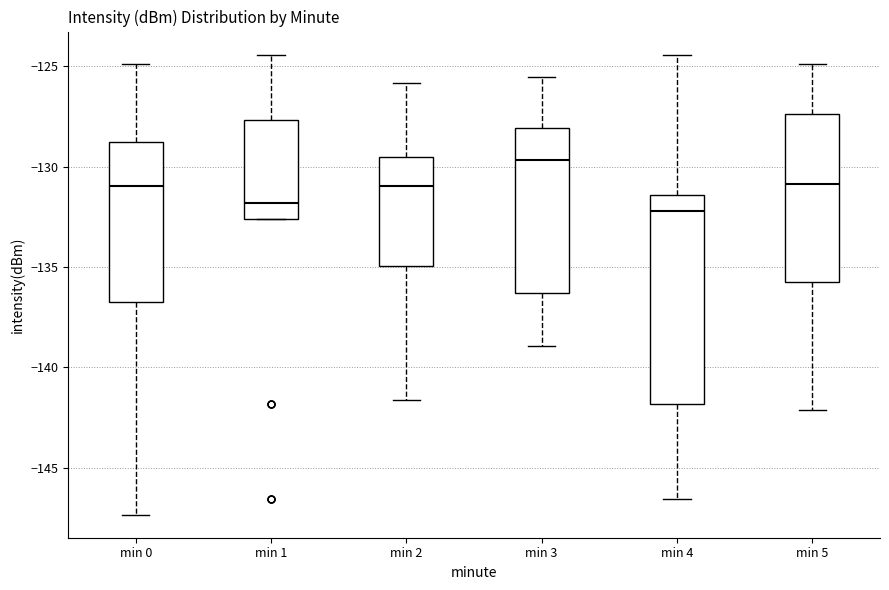

Reading left to right, read every box against the y-axis: the position of its median line, the range the box covers, and the ends of its whiskers. The values are not printed on the chart, so give them approximately, as read against the axis.

min 0: median -131.0, box -137.0 to -129.0, whiskers -147.5 to -125.0
min 1: median -132.0, box -132.5 to -127.5, whiskers -132.5 to -124.5
min 2: median -131.0, box -135.0 to -129.5, whiskers -141.5 to -126.0
min 3: median -129.5, box -136.5 to -128.0, whiskers -139.0 to -125.5
min 4: median -132.0, box -142.0 to -131.5, whiskers -146.5 to -124.5
min 5: median -131.0, box -136.0 to -127.5, whiskers -142.0 to -125.0